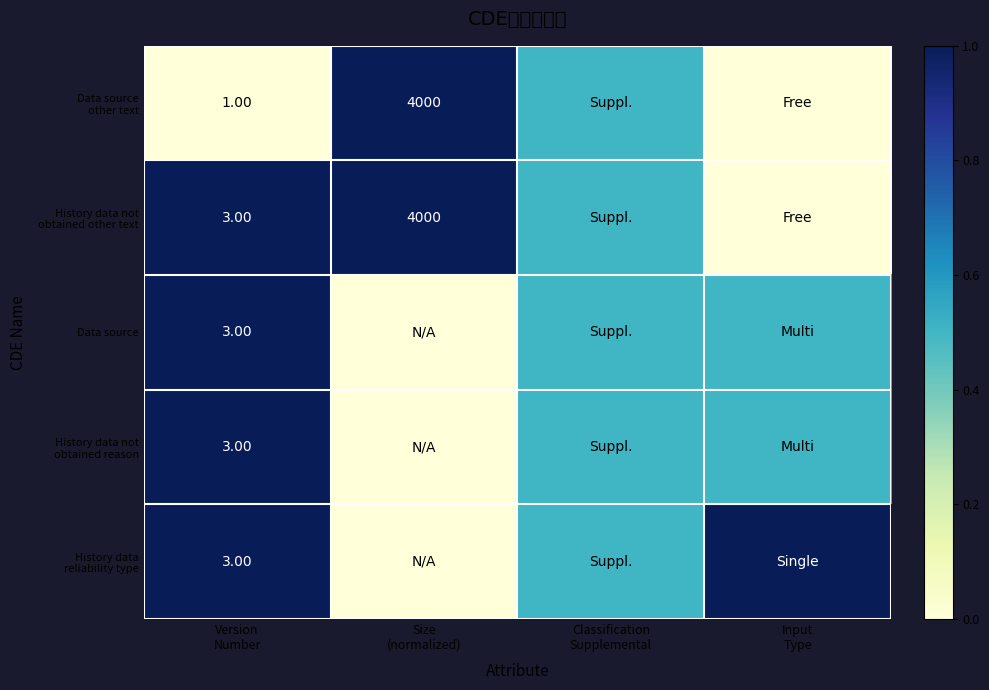

The value of Data source other text at Input Type is 0.4. True or false?

False